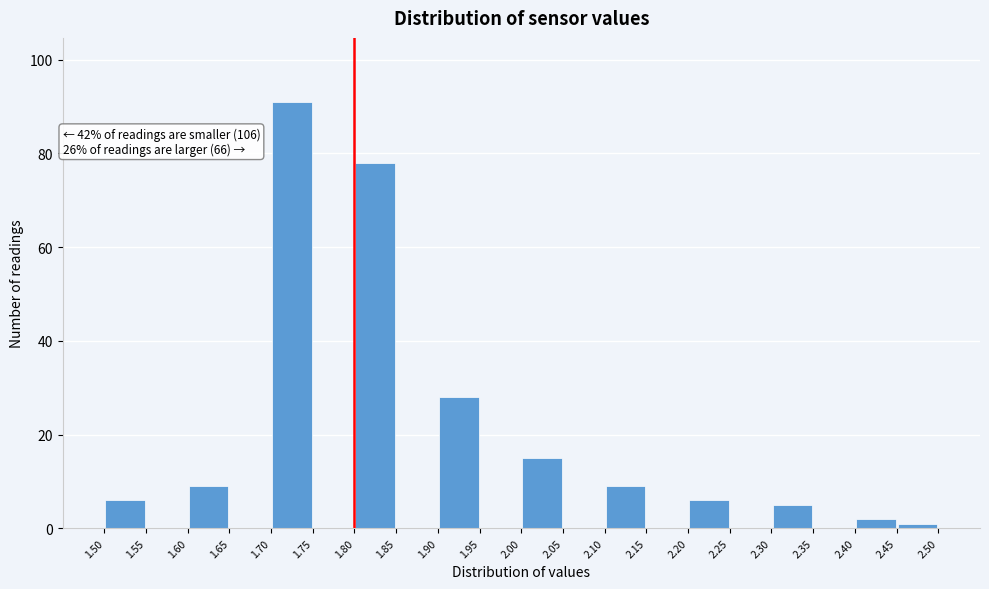

Over which range of the x-axis is the bar tallest?

1.70 to 1.75